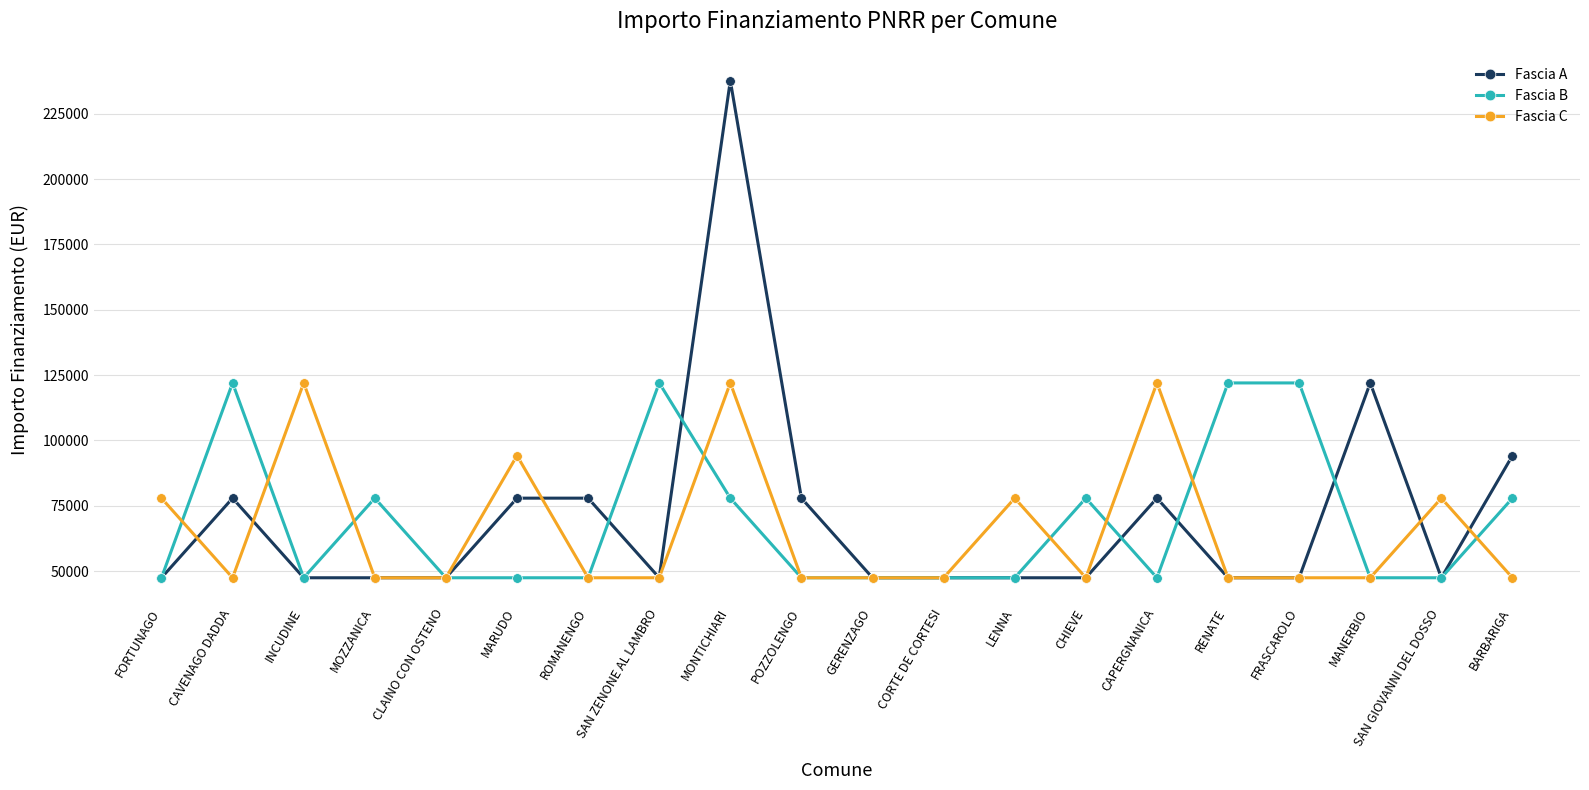

What is the total value across all series at POZZOLENGO?

172751